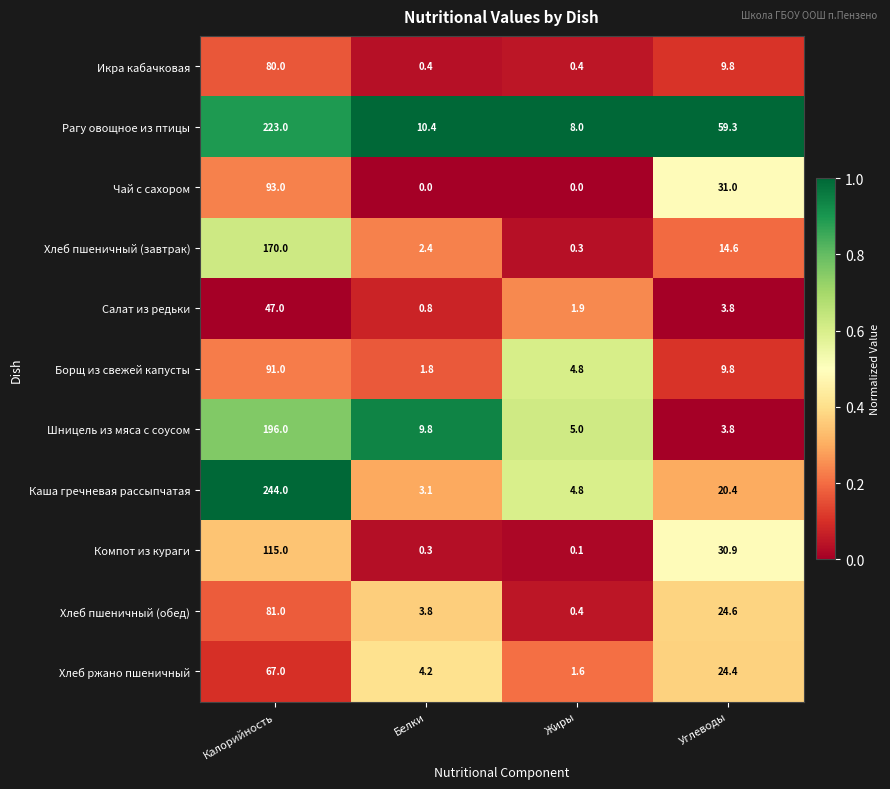

Where does the Каша гречневая рассыпчатая series first go above 20?

Калорийность